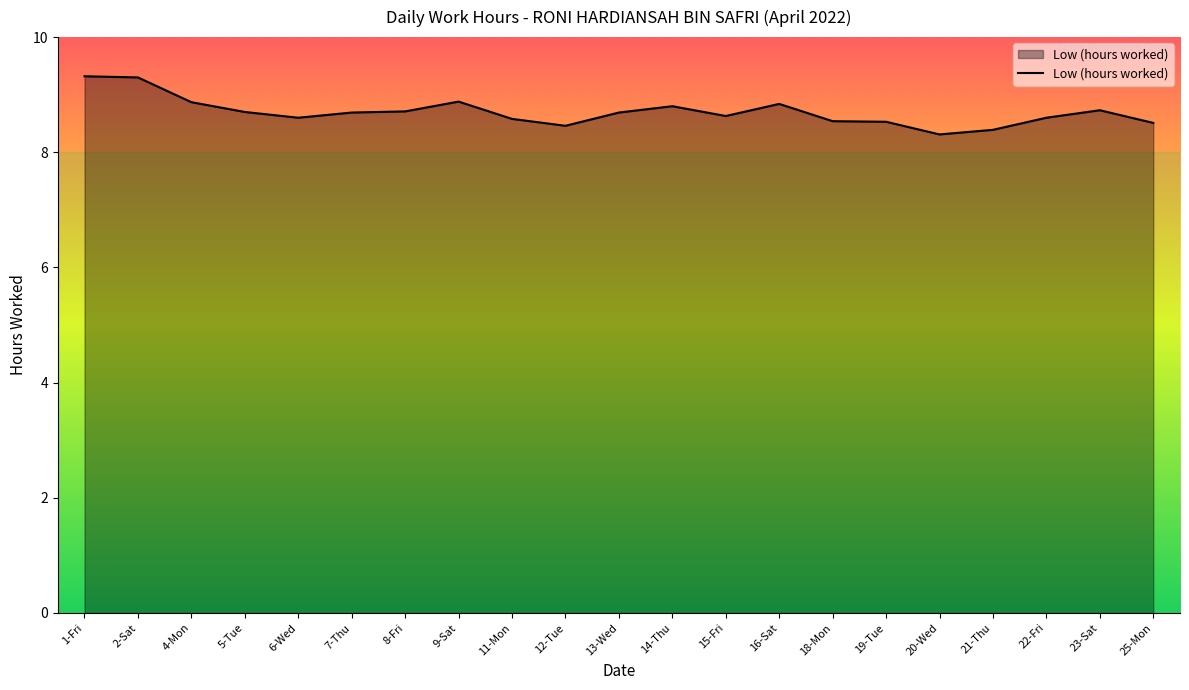

What is the difference between the values at 4-Mon and 25-Mon?

0.4